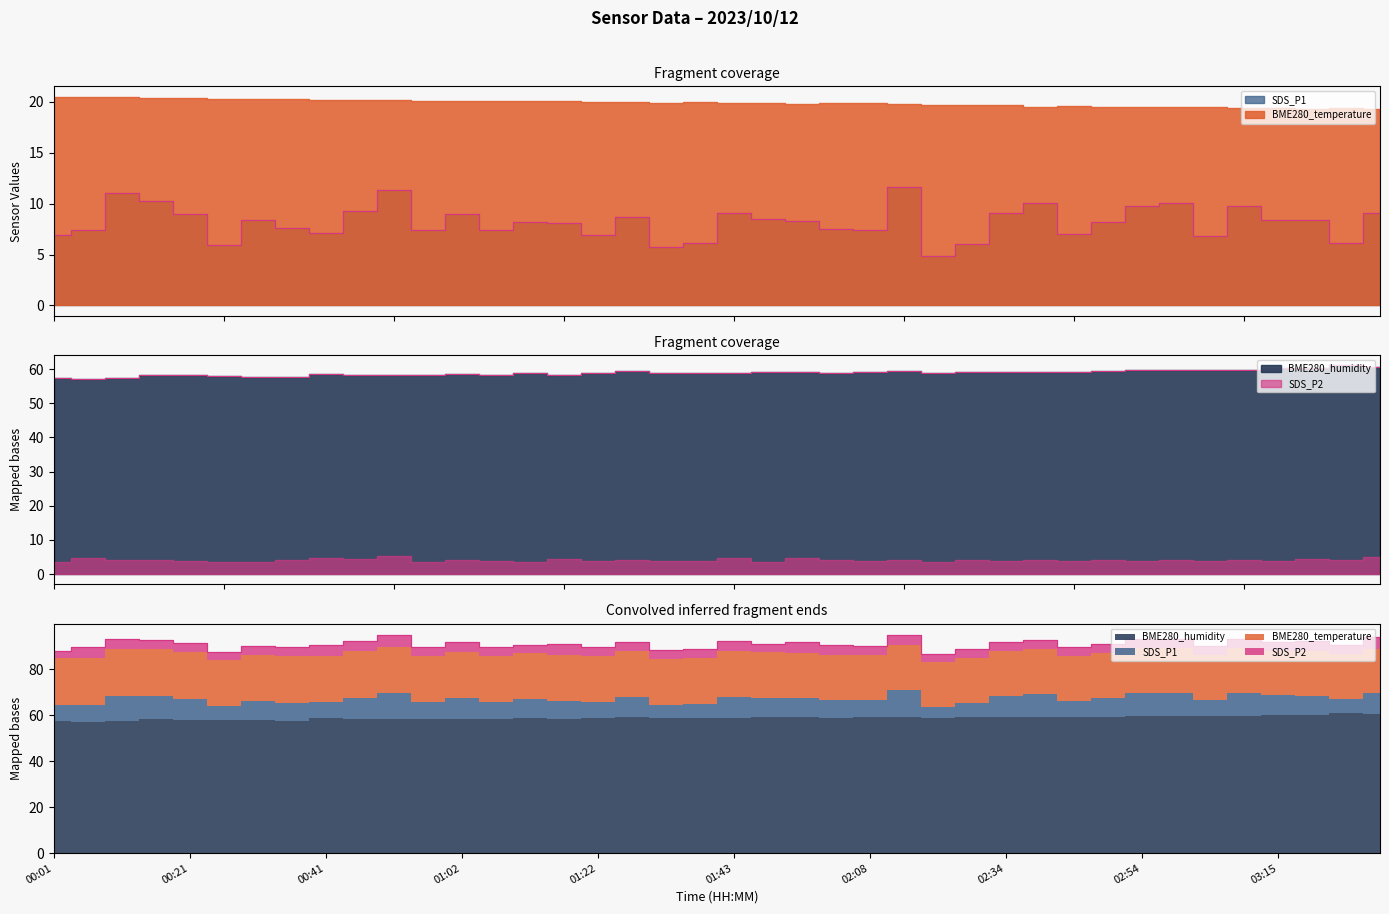

Is it true that BME280_humidity equals 86.6 at 02:03?

False